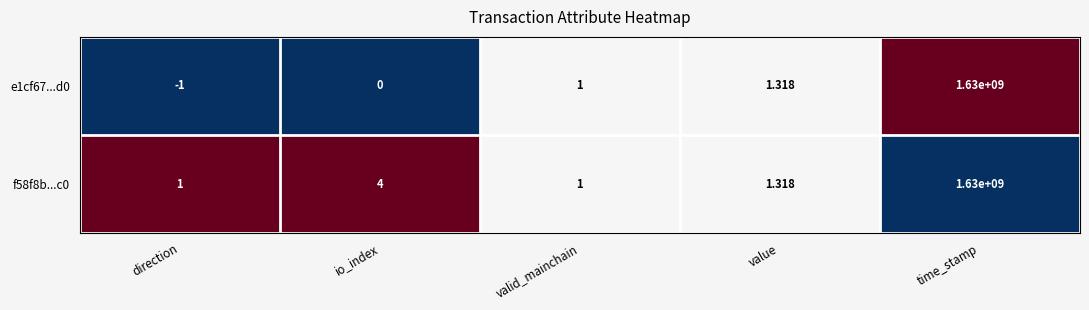

At which label is e1cf67...d0 closest to 814999999?

value